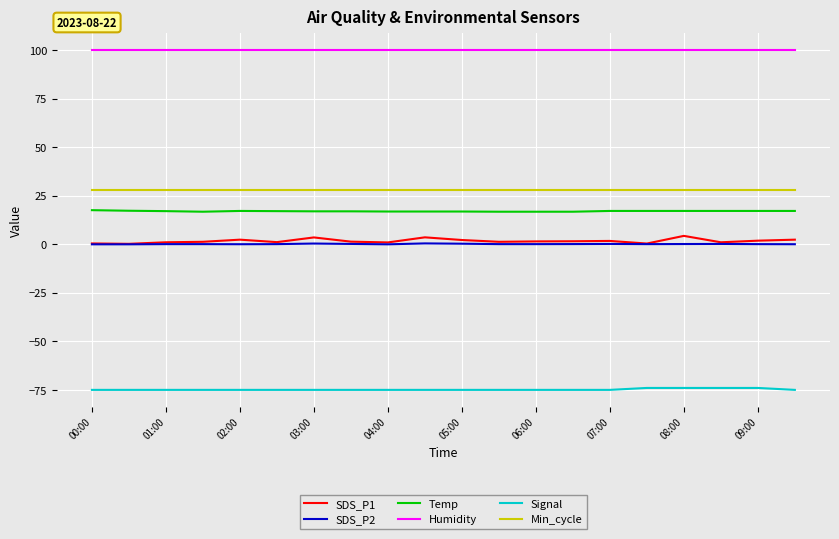

True or false: SDS_P2 and Temp intersect in this chart.

False